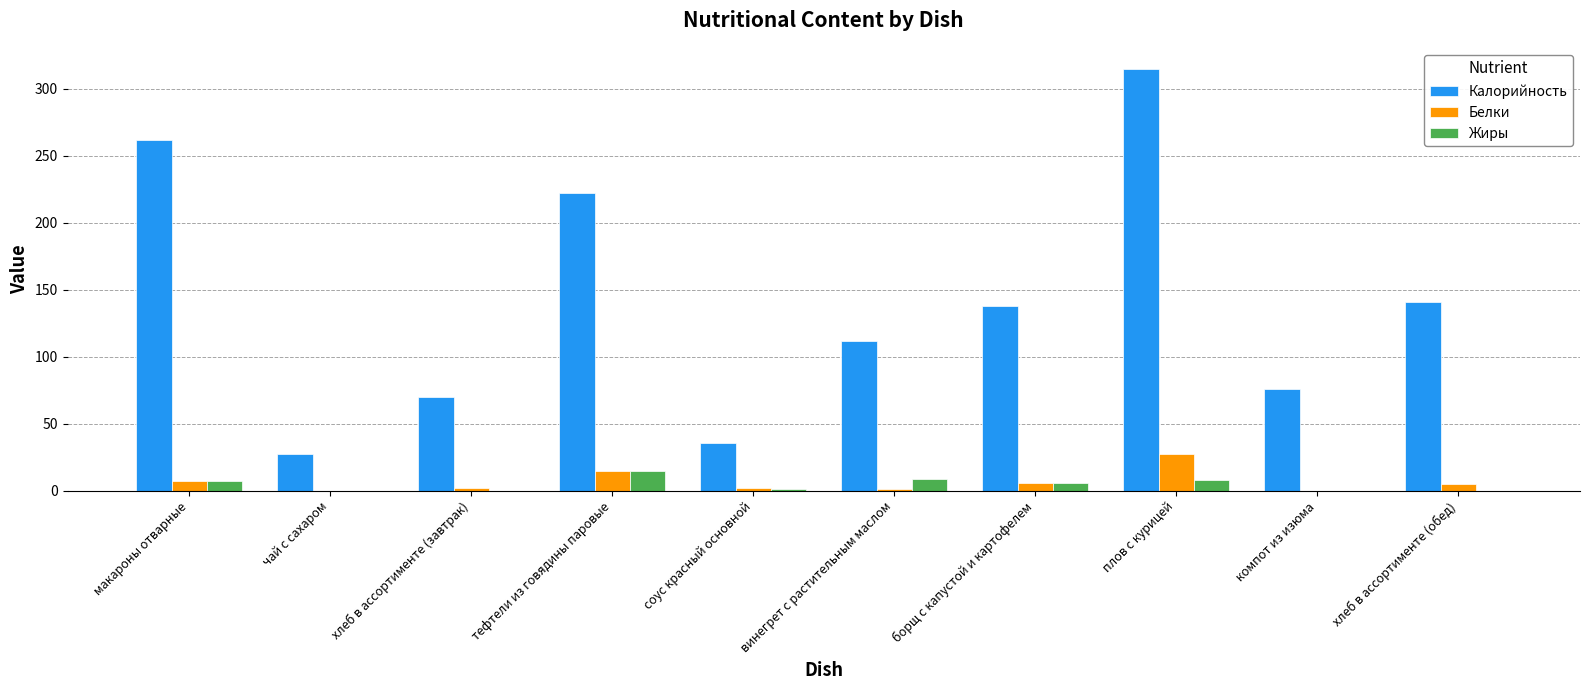

At which label is Белки closest to 13?

тефтели из говядины паровые